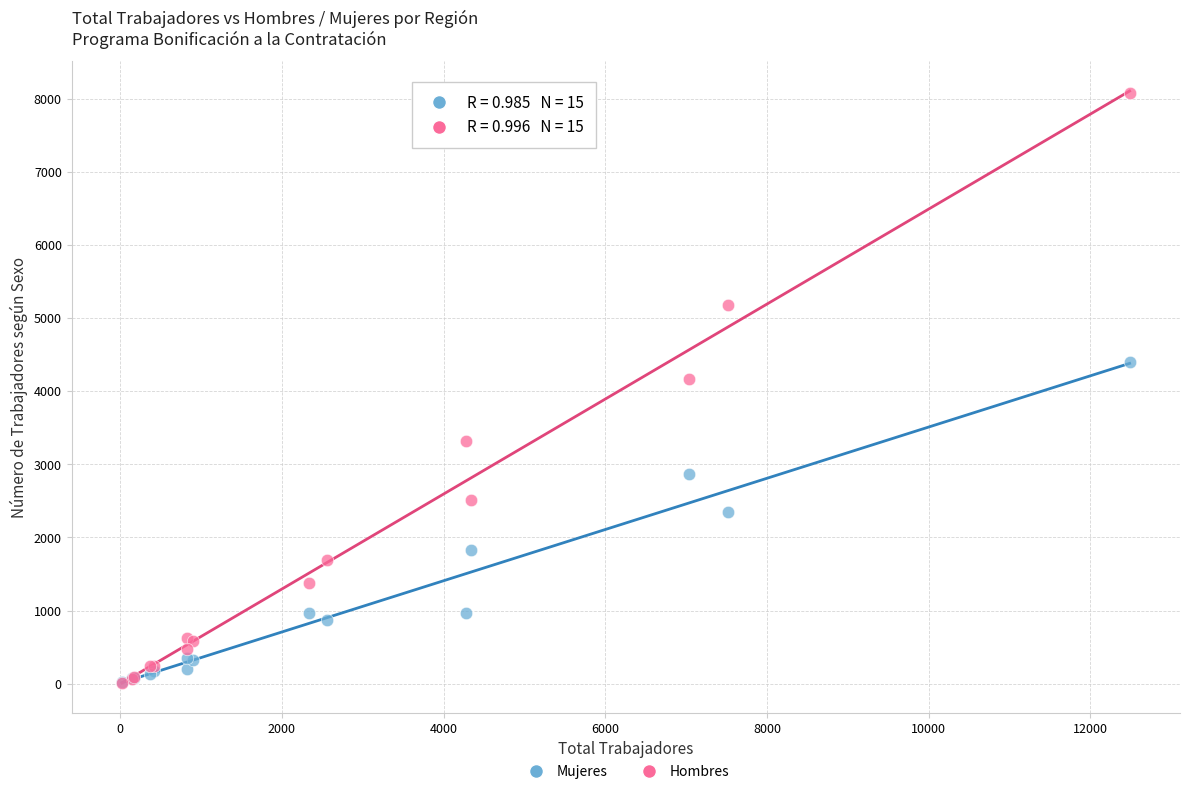

In the Mujeres series, what Y value is closest to 2208?

2341